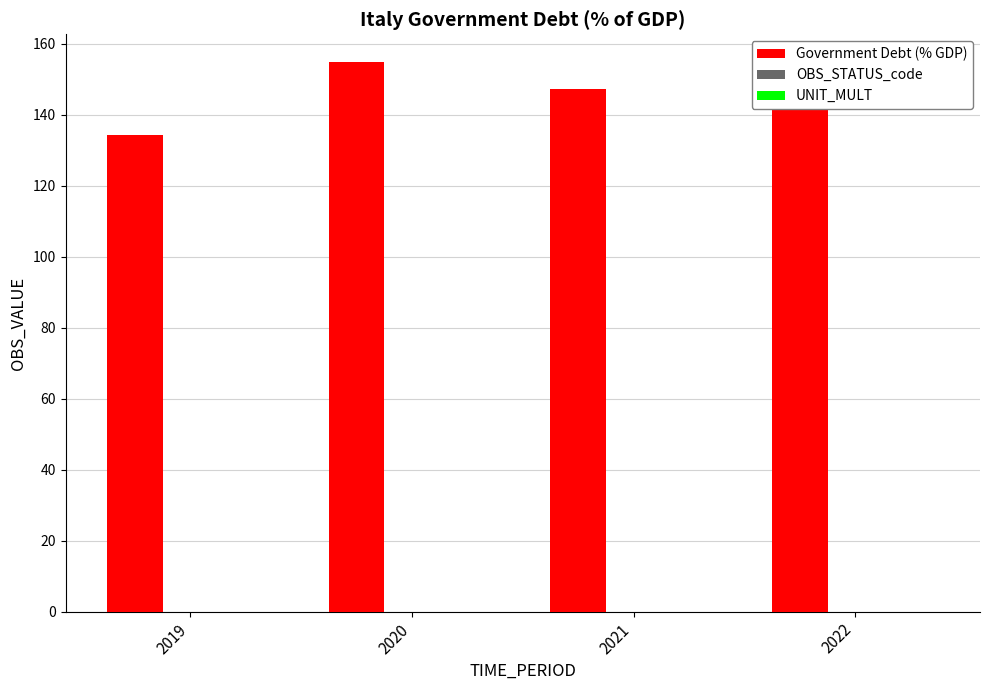

Which label corresponds to the largest value in the chart?

2020